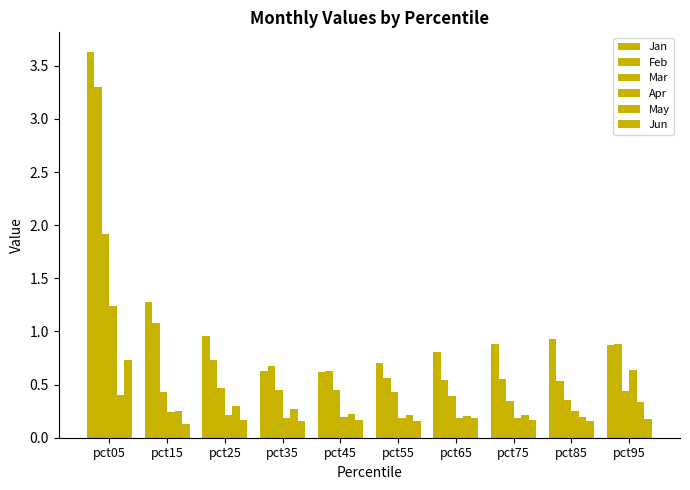

Reading left to right, what are all the values shown in this chart?

Jan: pct05=3.6	pct15=1.3	pct25=1.0	pct35=0.6	pct45=0.6	pct55=0.7	pct65=0.8	pct75=0.9	pct85=0.9	pct95=0.9
Feb: pct05=3.3	pct15=1.1	pct25=0.7	pct35=0.7	pct45=0.6	pct55=0.6	pct65=0.5	pct75=0.6	pct85=0.5	pct95=0.9
Mar: pct05=1.9	pct15=0.4	pct25=0.5	pct35=0.4	pct45=0.4	pct55=0.4	pct65=0.4	pct75=0.3	pct85=0.4	pct95=0.4
Apr: pct05=1.2	pct15=0.2	pct25=0.2	pct35=0.2	pct45=0.2	pct55=0.2	pct65=0.2	pct75=0.2	pct85=0.3	pct95=0.6
May: pct05=0.4	pct15=0.3	pct25=0.3	pct35=0.3	pct45=0.2	pct55=0.2	pct65=0.2	pct75=0.2	pct85=0.2	pct95=0.3
Jun: pct05=0.7	pct15=0.1	pct25=0.2	pct35=0.2	pct45=0.2	pct55=0.2	pct65=0.2	pct75=0.2	pct85=0.2	pct95=0.2